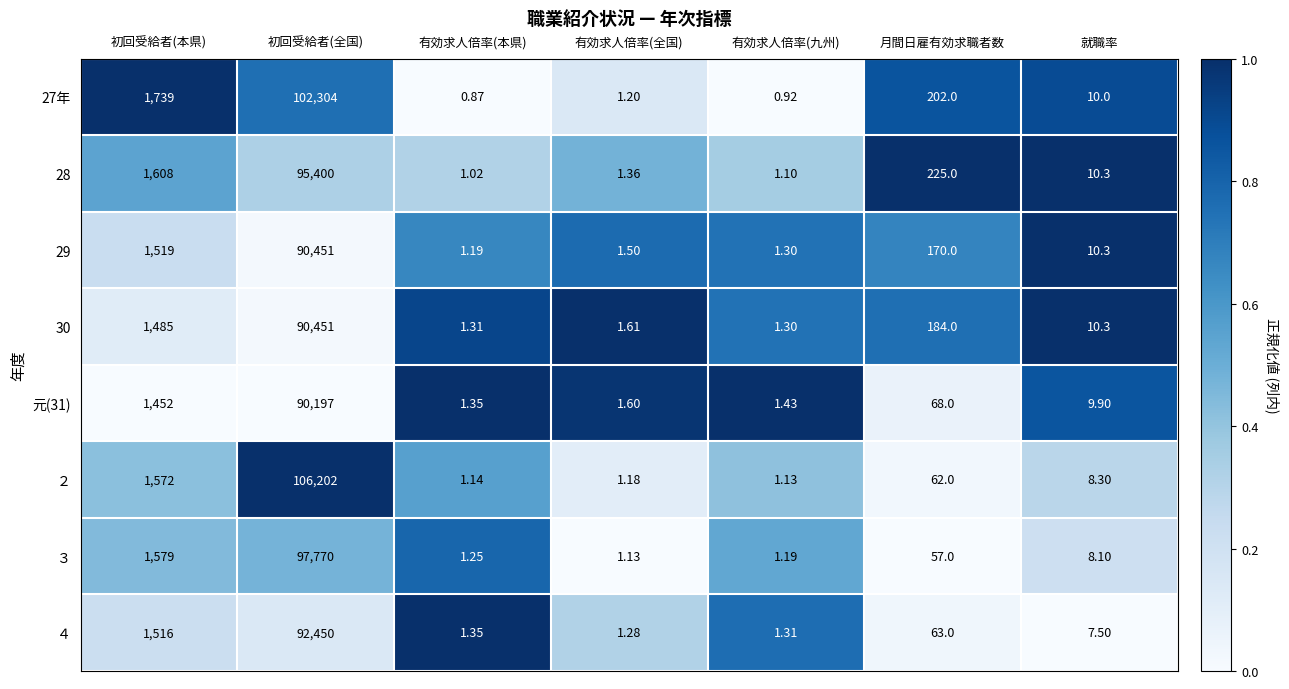

Which label corresponds to the largest value in the chart?

初回受給者(全国)